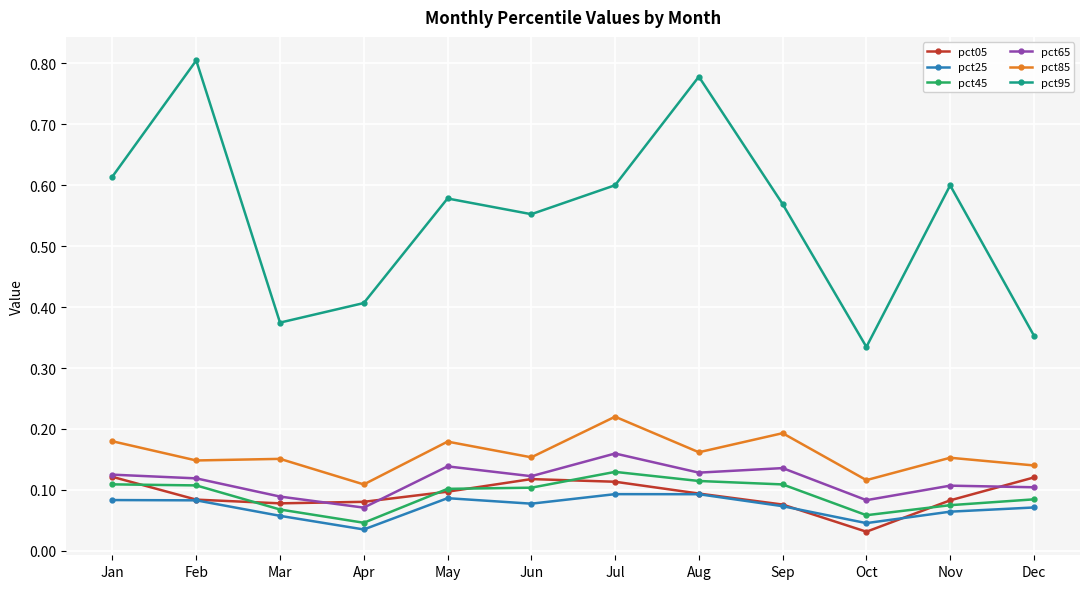

Which series changed the most between Aug and Oct?

pct95